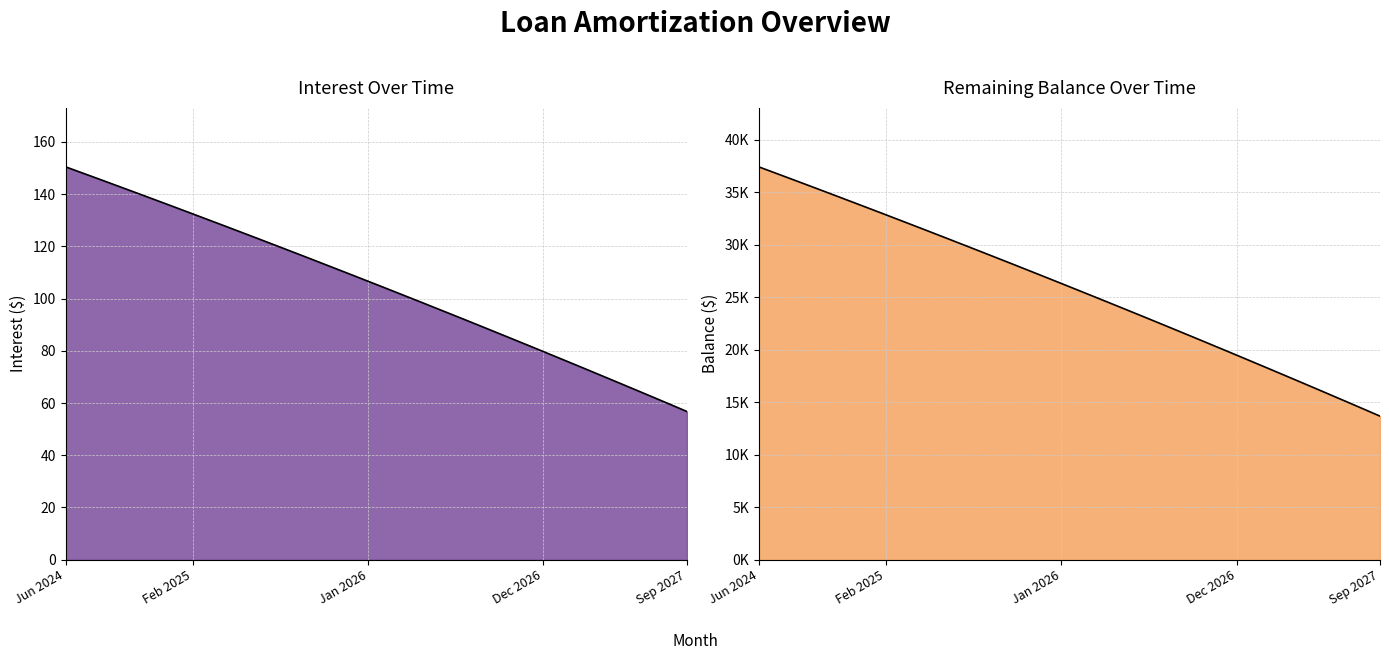

What is the lowest value of the Balance series?

13682.0